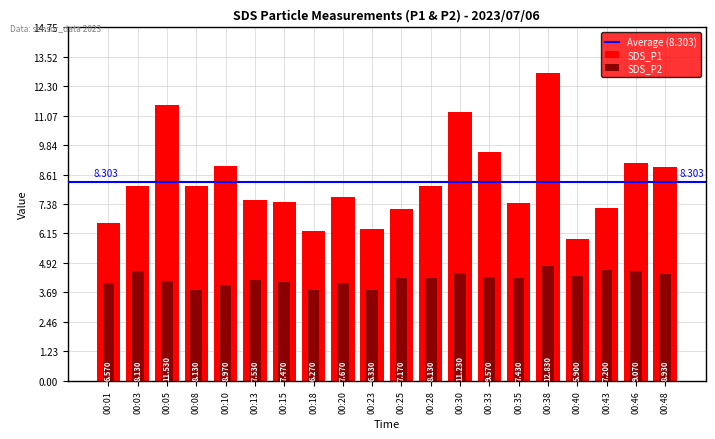

What are all the series names shown in the legend?

SDS_P1, SDS_P2